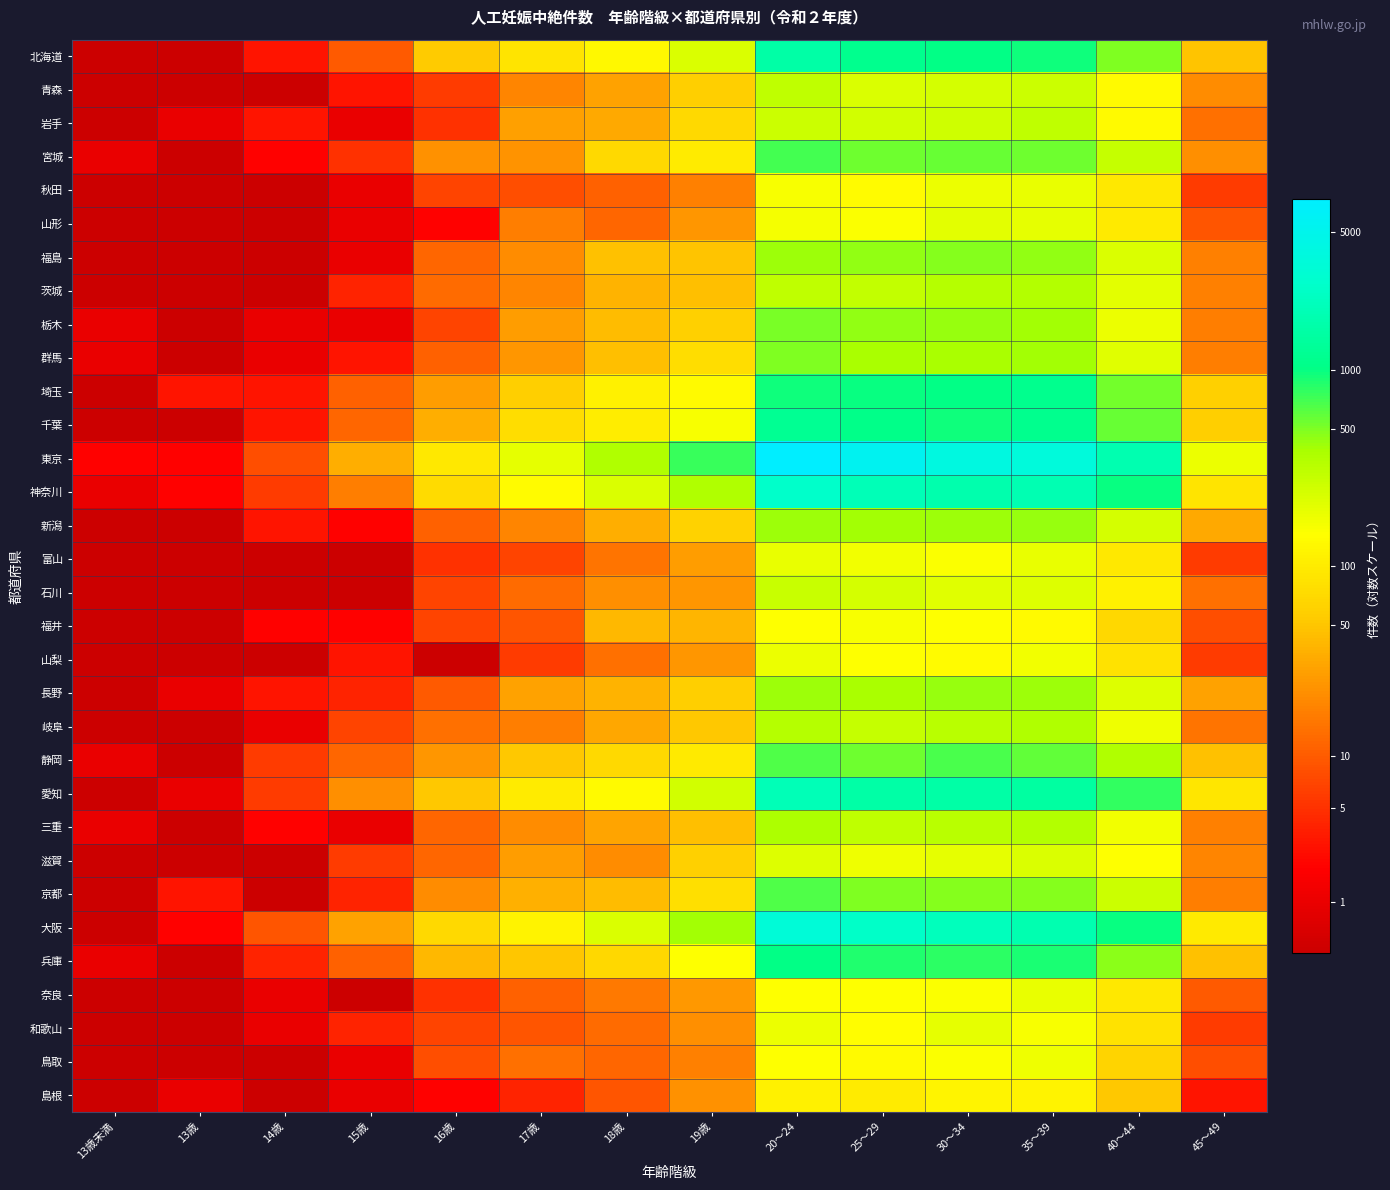

Which series changed the most between 13歳 and 40～44?

東京